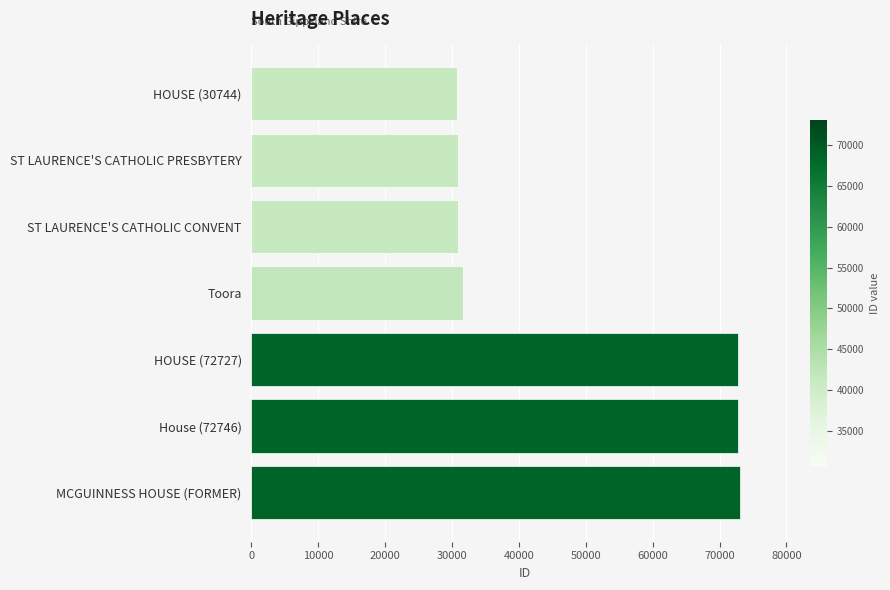

What is the maximum value shown in the chart?

73028